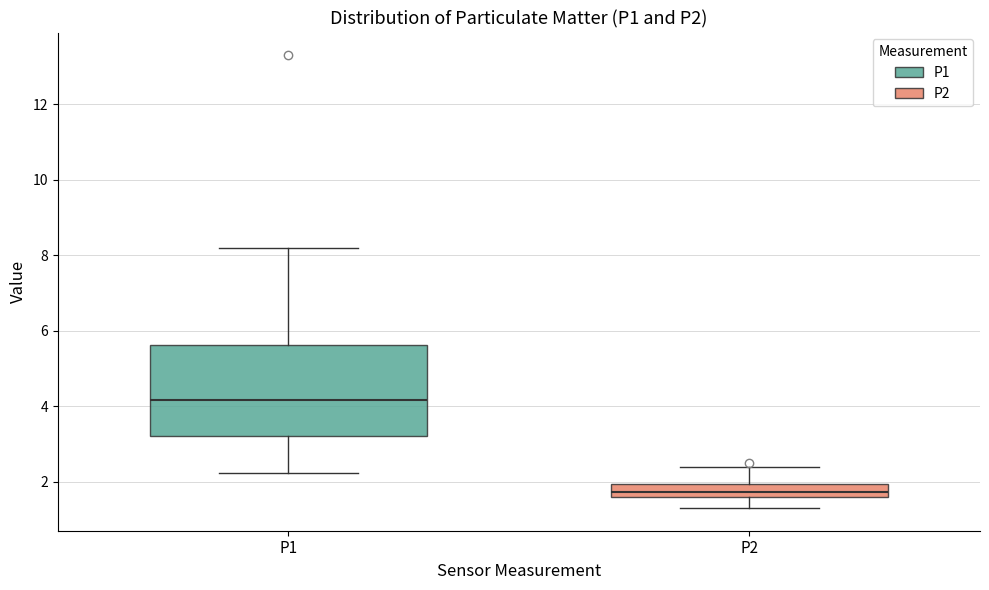

Reading left to right, transcribe this box plot: for each box, give where its median line is, the range the box spans, and where its two whiskers end, as read against the y-axis. The values are not printed on the chart, so give them approximately, as read against the axis.

P1: median 4.2, box 3.2 to 5.6, whiskers 2.2 to 8.2
P2: median 1.8, box 1.6 to 2.0, whiskers 1.4 to 2.4